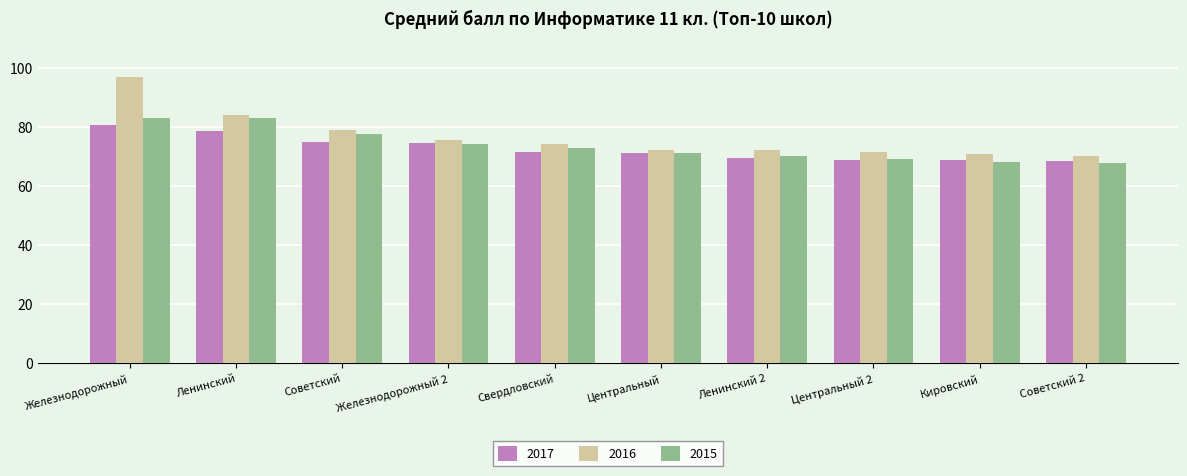

Between Железнодорожный and Центральный 2, which series saw the biggest shift?

2016